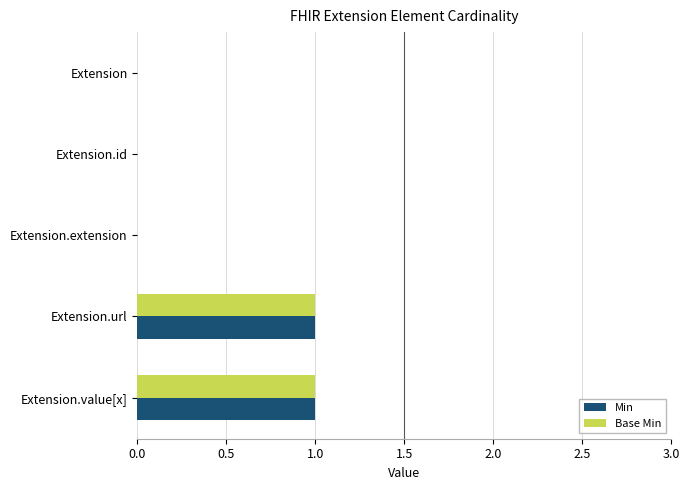

Is it true that Base Min equals 1 at Extension.url?

True